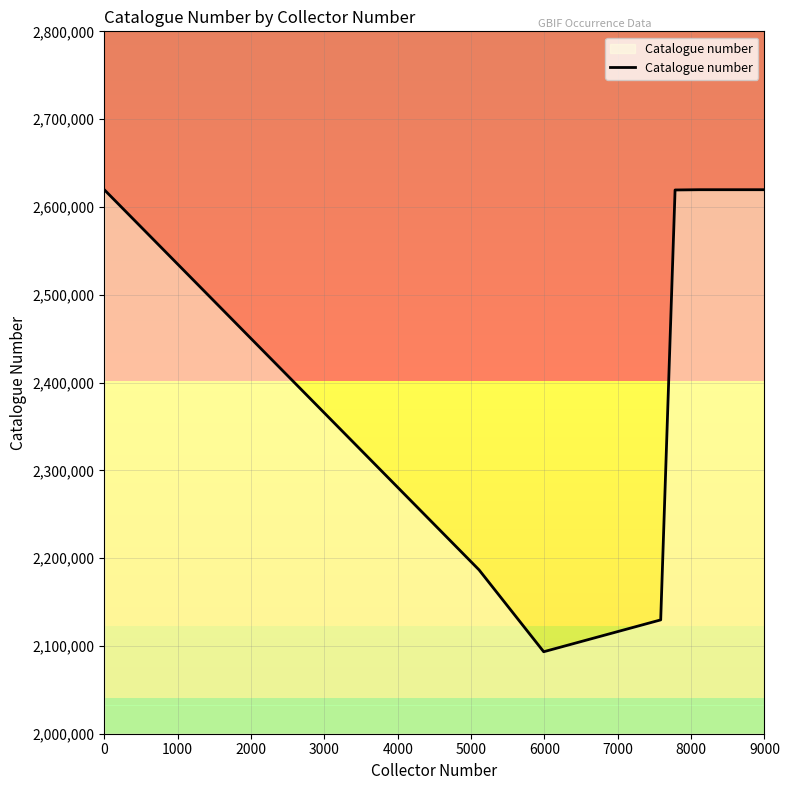

What is the sum of all values?

16887802